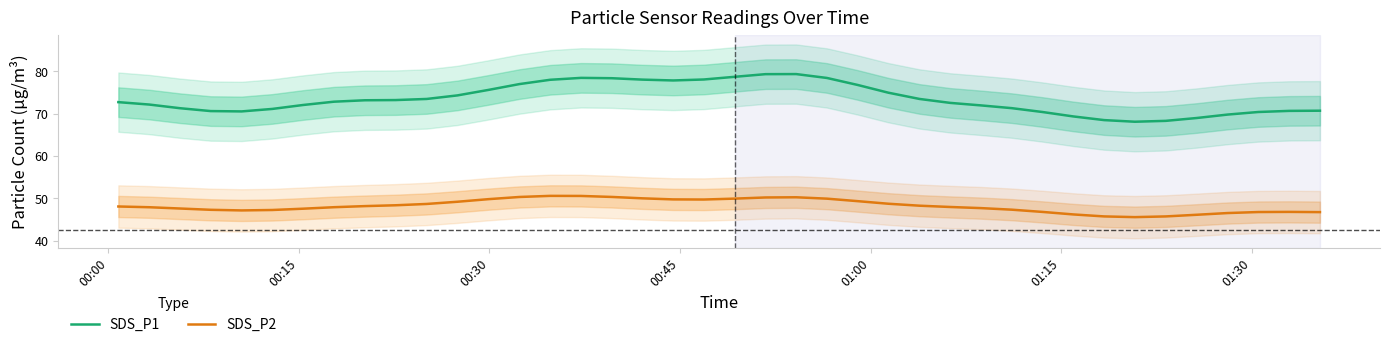

What is the minimum value for SDS_P1?

68.1